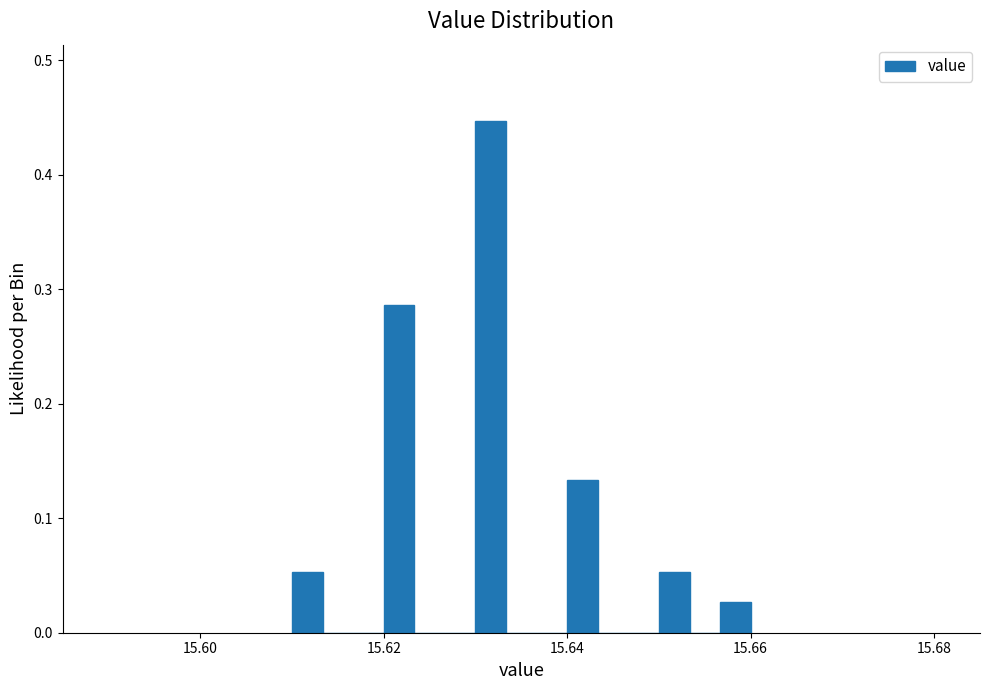

Read against the x-axis, roughly where is the centre of the tallest bar?

15.632